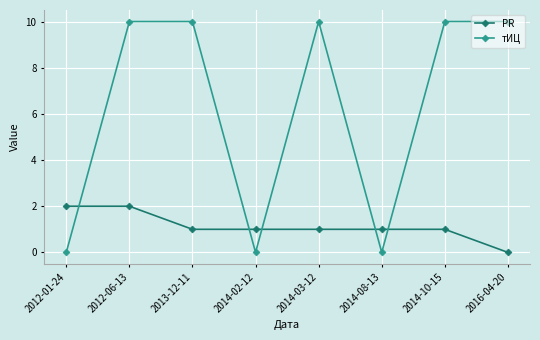

Rank the series at 2012-01-24 from highest to lowest value.

PR, тИЦ